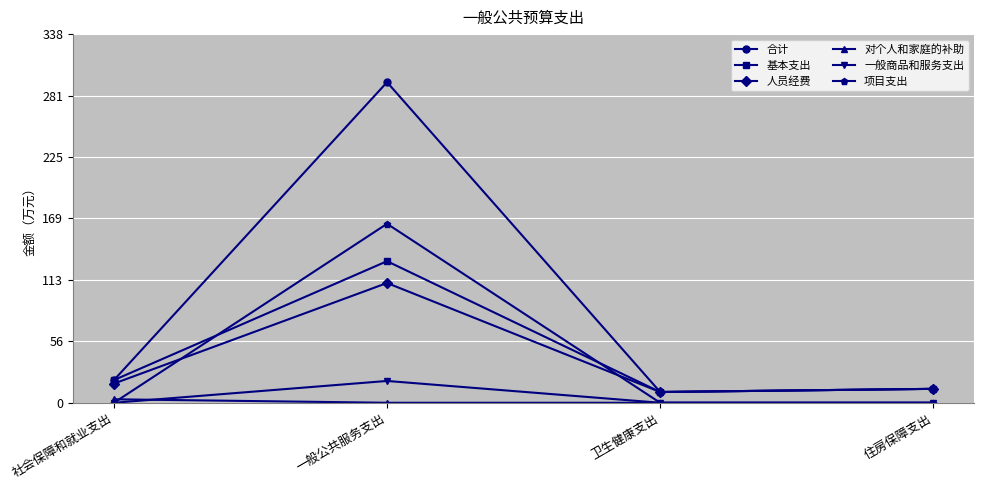

True or false: 合计 and 一般商品和服务支出 cross at least once.

False